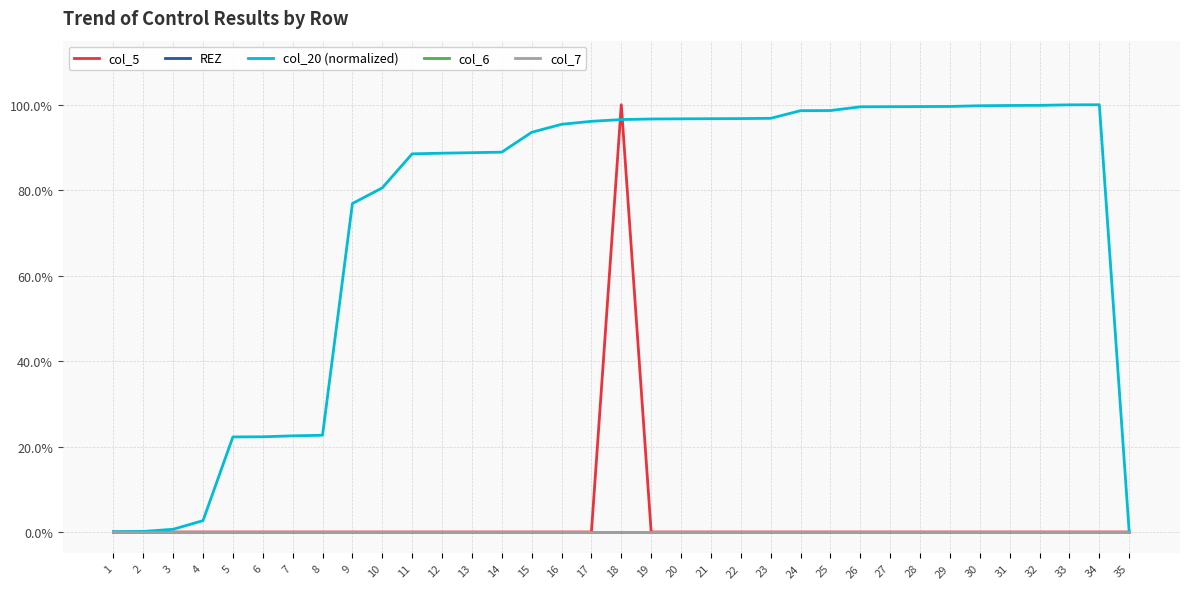

True or false: col_6 and REZ cross at least once.

False